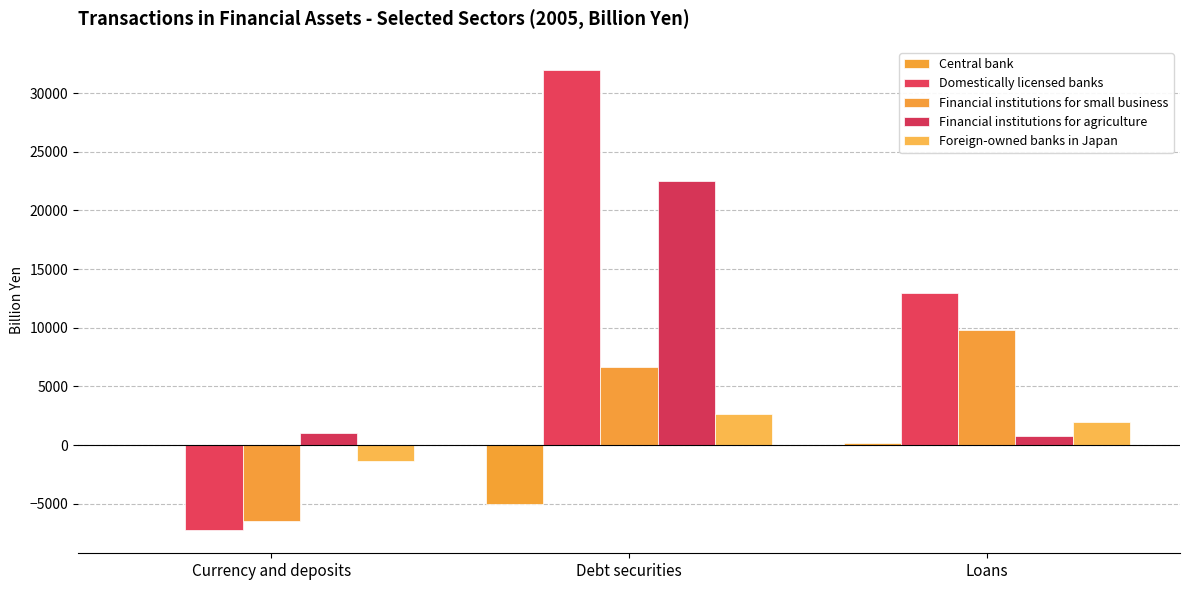

At which label does Central bank first exceed 20?

Currency and deposits